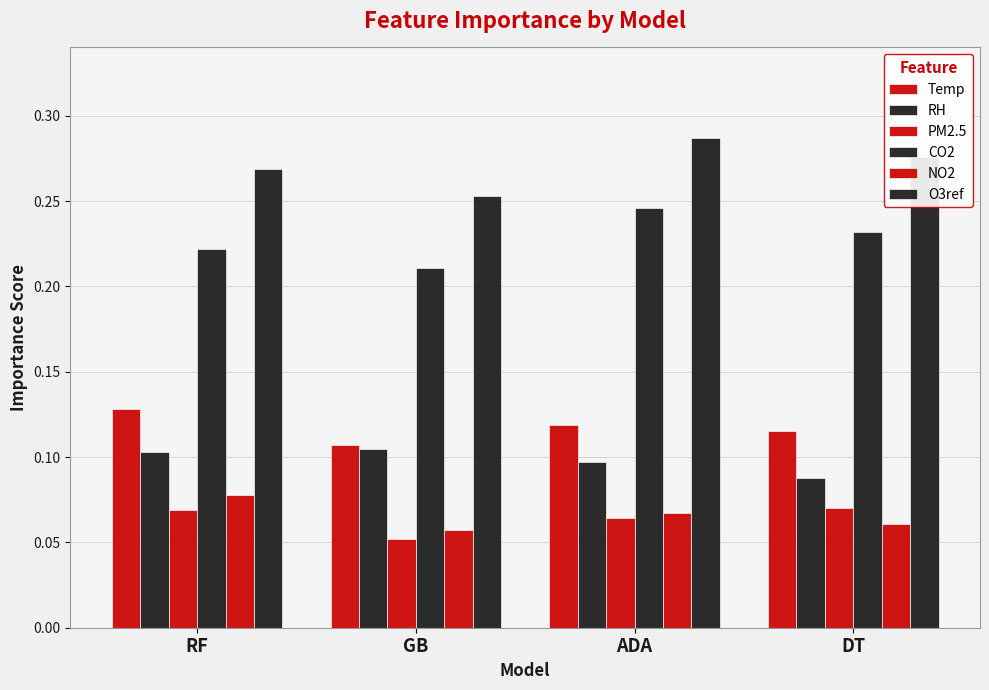

Does the chart contain any negative values?

No